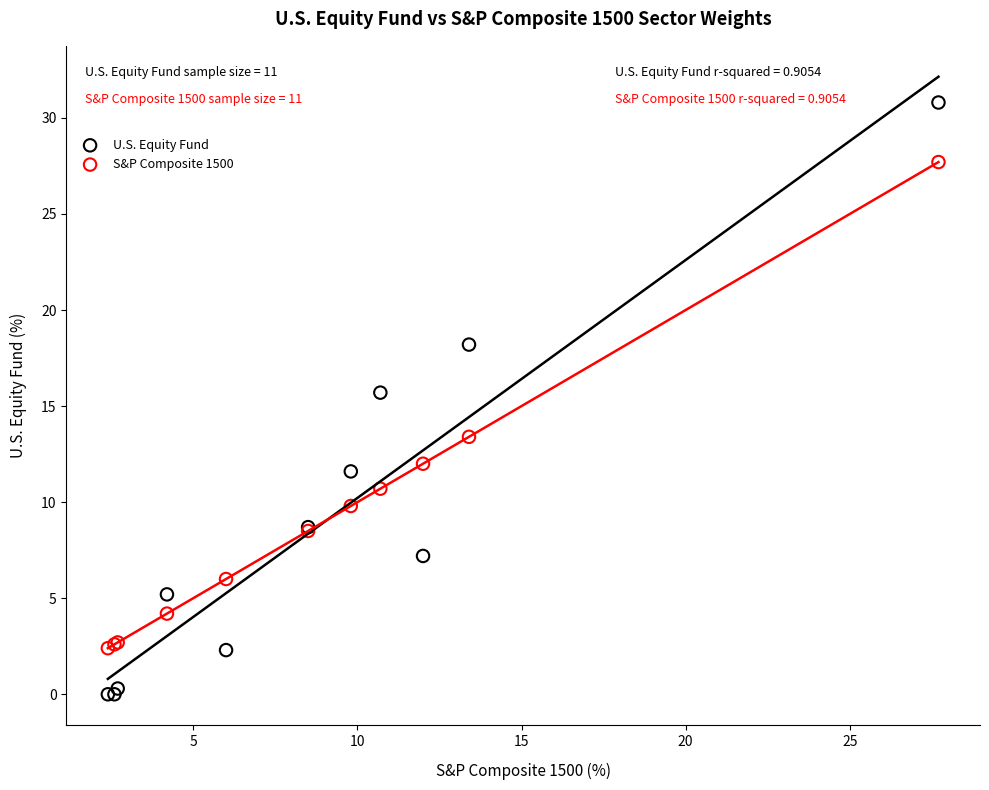

In the U.S. Equity Fund series, what Y value is closest to 15?

15.7